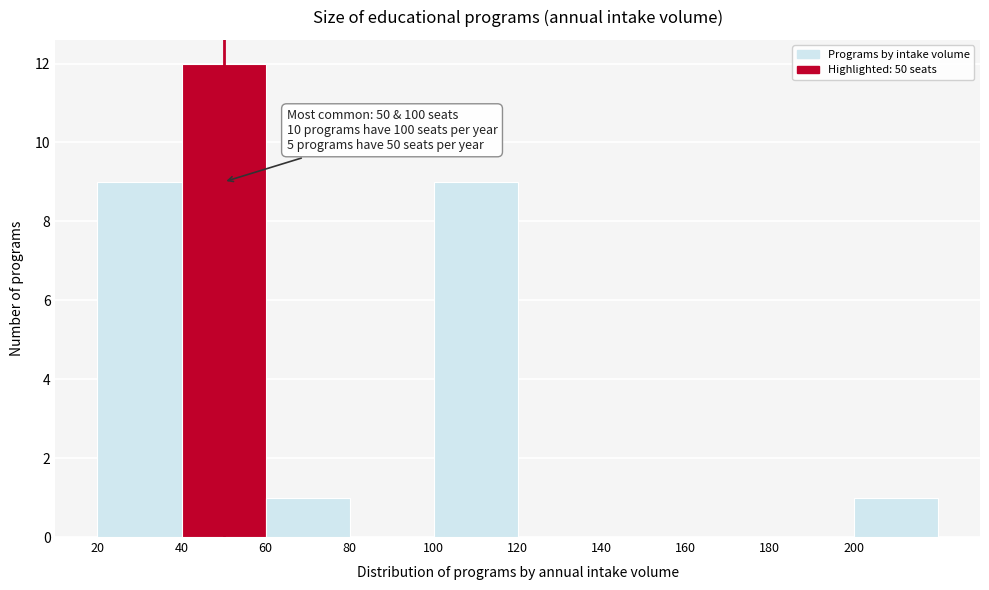

Over which range of the x-axis is the bar tallest?

40 to 60